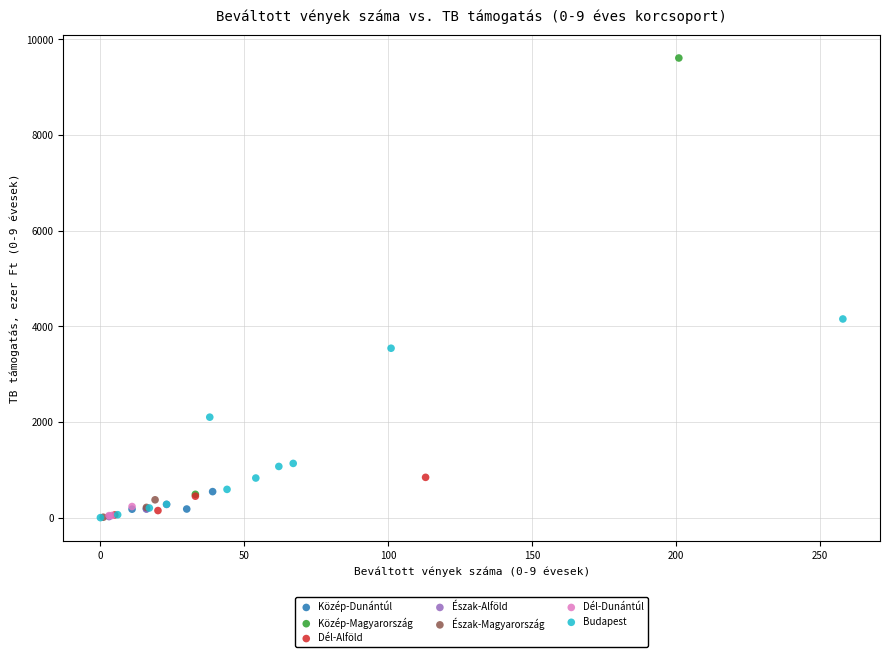

What are all the series names shown in the legend?

Közép-Dunántúl, Közép-Magyarország, Dél-Alföld, Észak-Alföld, Észak-Magyarország, Dél-Dunántúl, Budapest